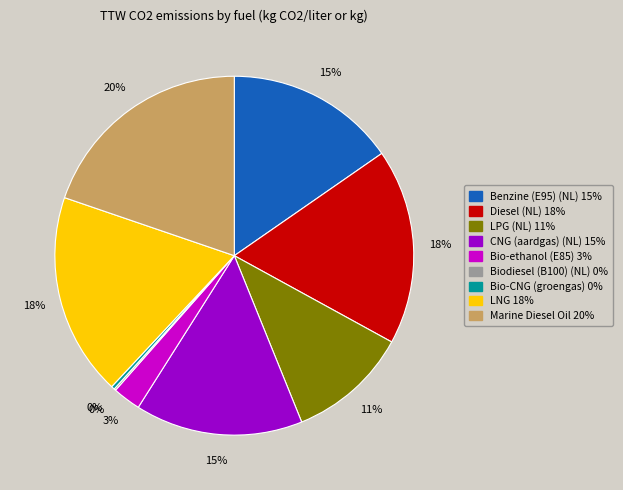

Do Bio-ethanol (E85) and LNG together represent more than half of the pie?

No